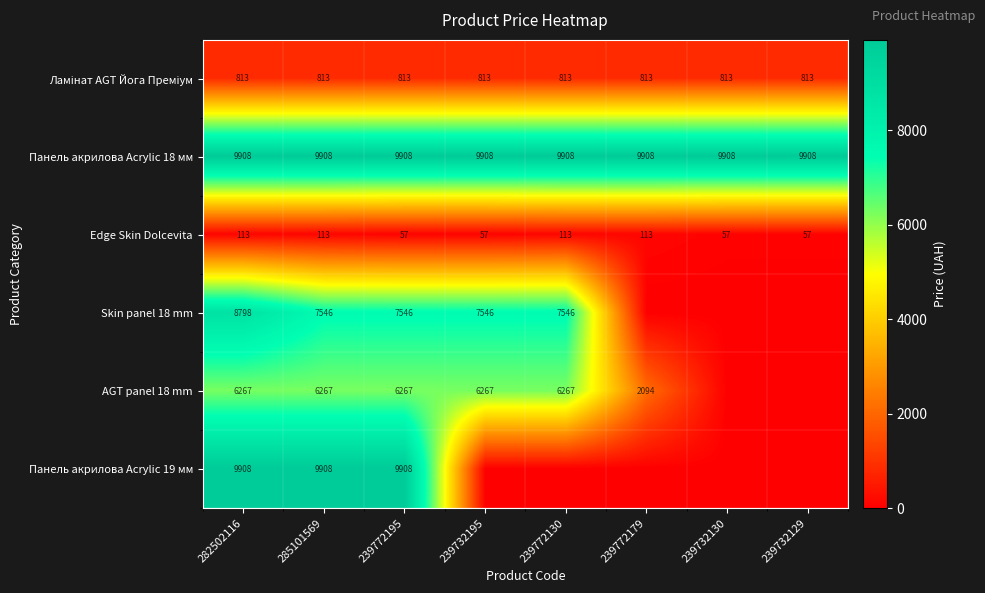

What is the sum of the Панель акрилова Acrylic 18 мм values at 239772130 and 239772179?

19816